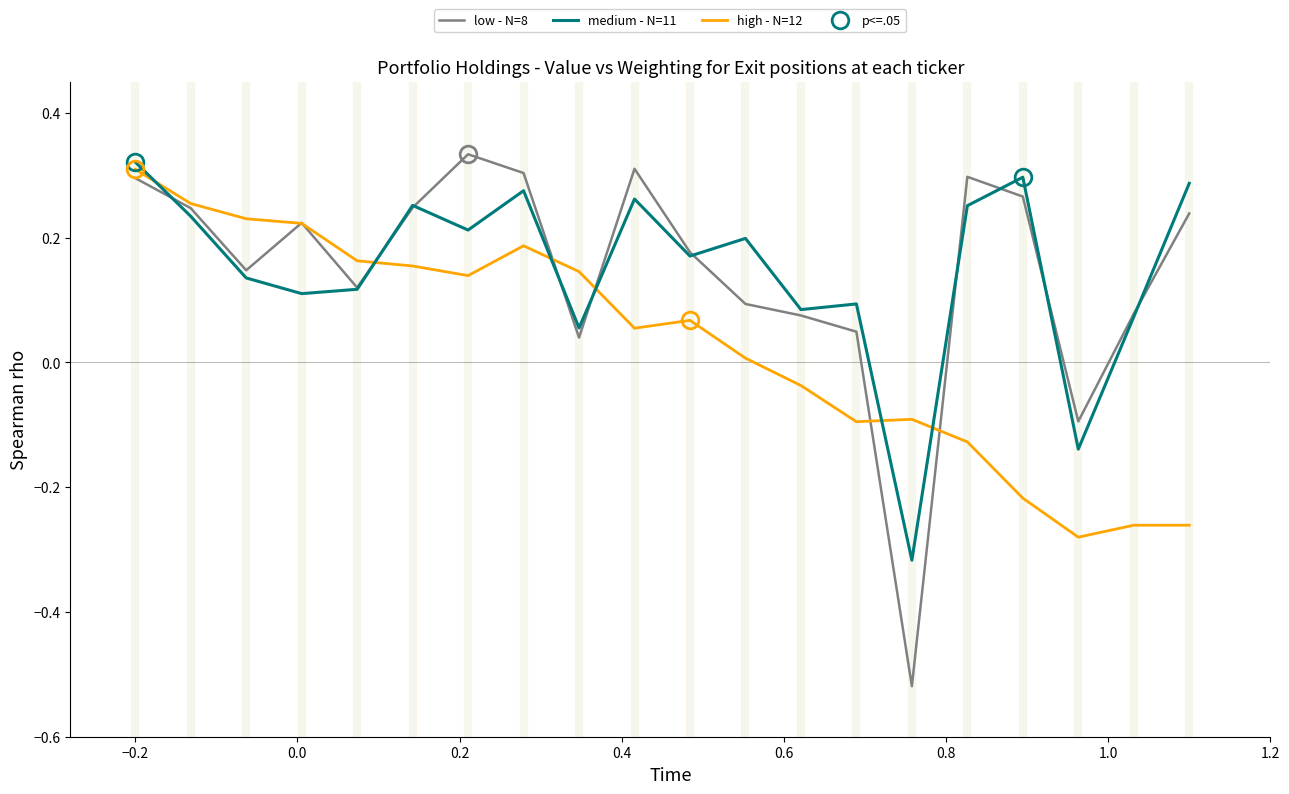

True or false: high - N=12 and medium - N=11 cross at least once.

True